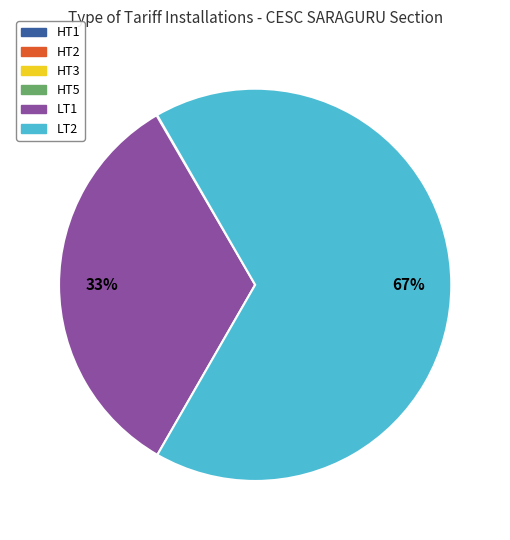

What percentage is the LT1 slice, to the nearest percent?

33%